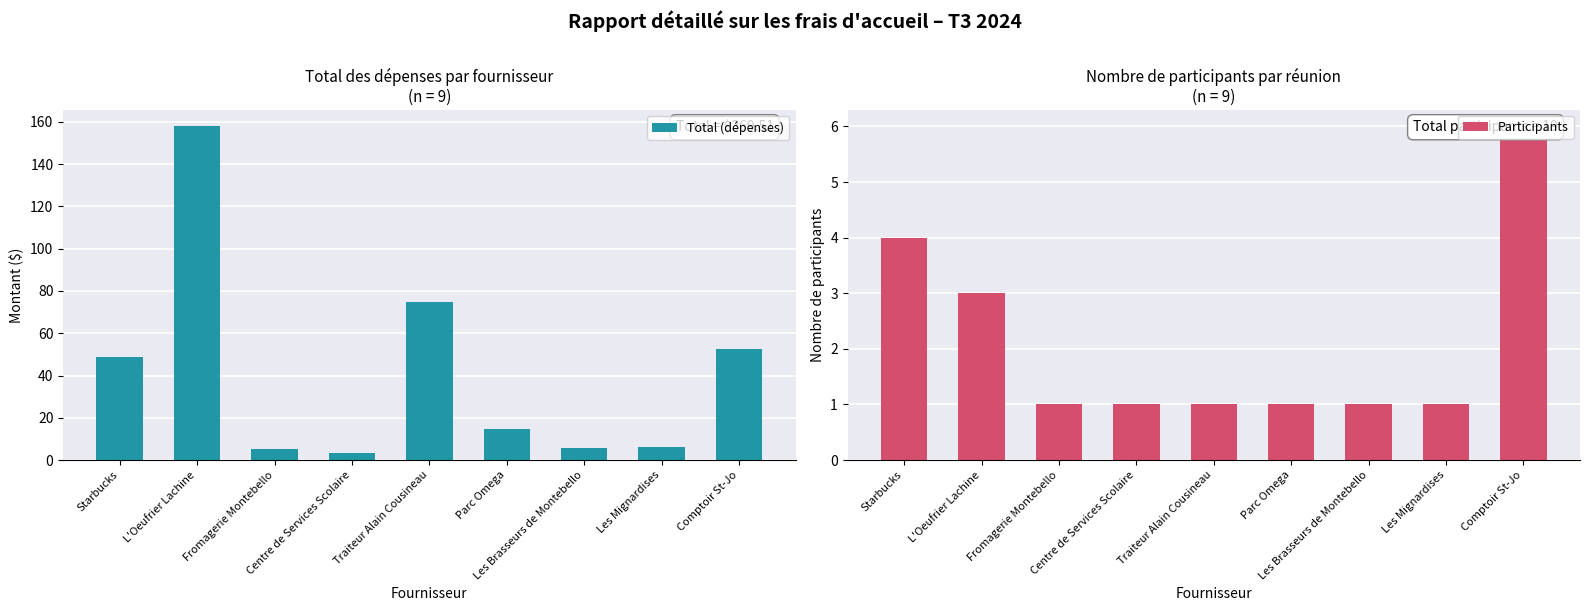

Count the Participants values in the range 1 to 3.

7